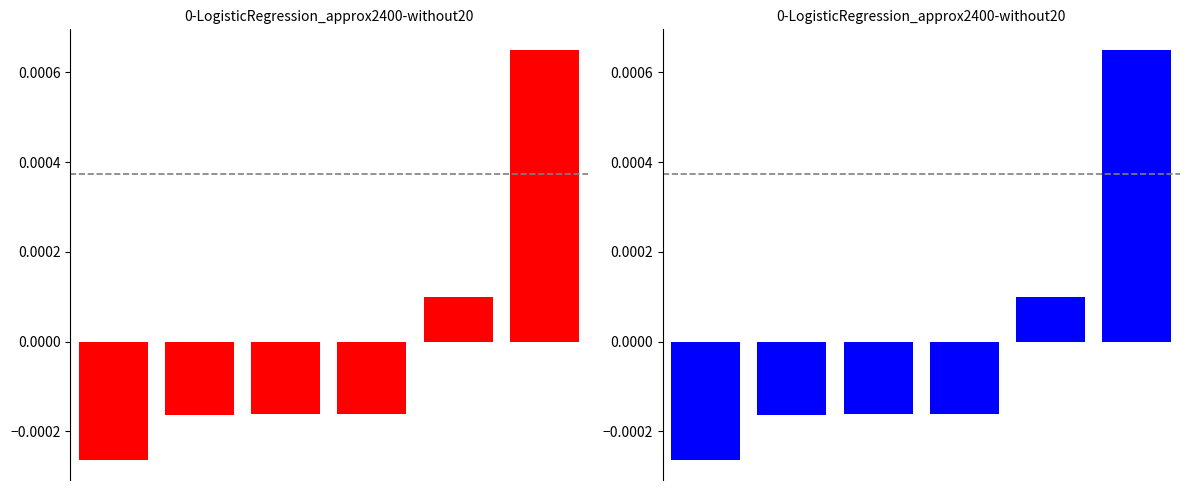

Rank the categories by value from highest to lowest.

5, 4, 3, 2, 1, 0